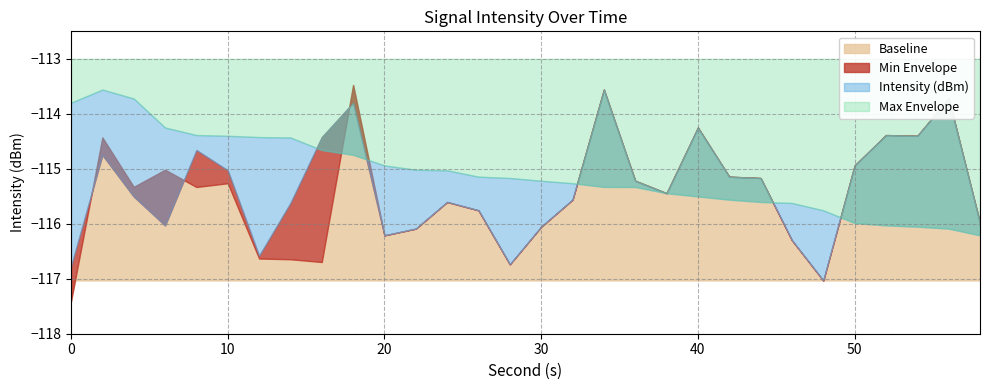

The Intensity (dBm) series shows -113.7 at 56. True or false?

True